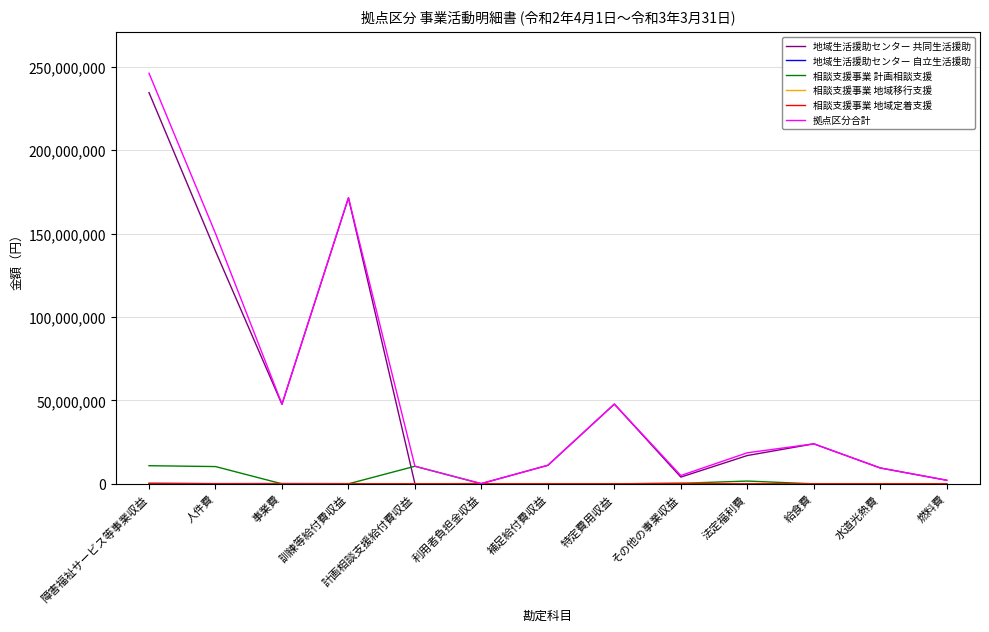

What is the difference between the maximum and minimum values in the 地域生活援助センター 共同生活援助 series?

234648386